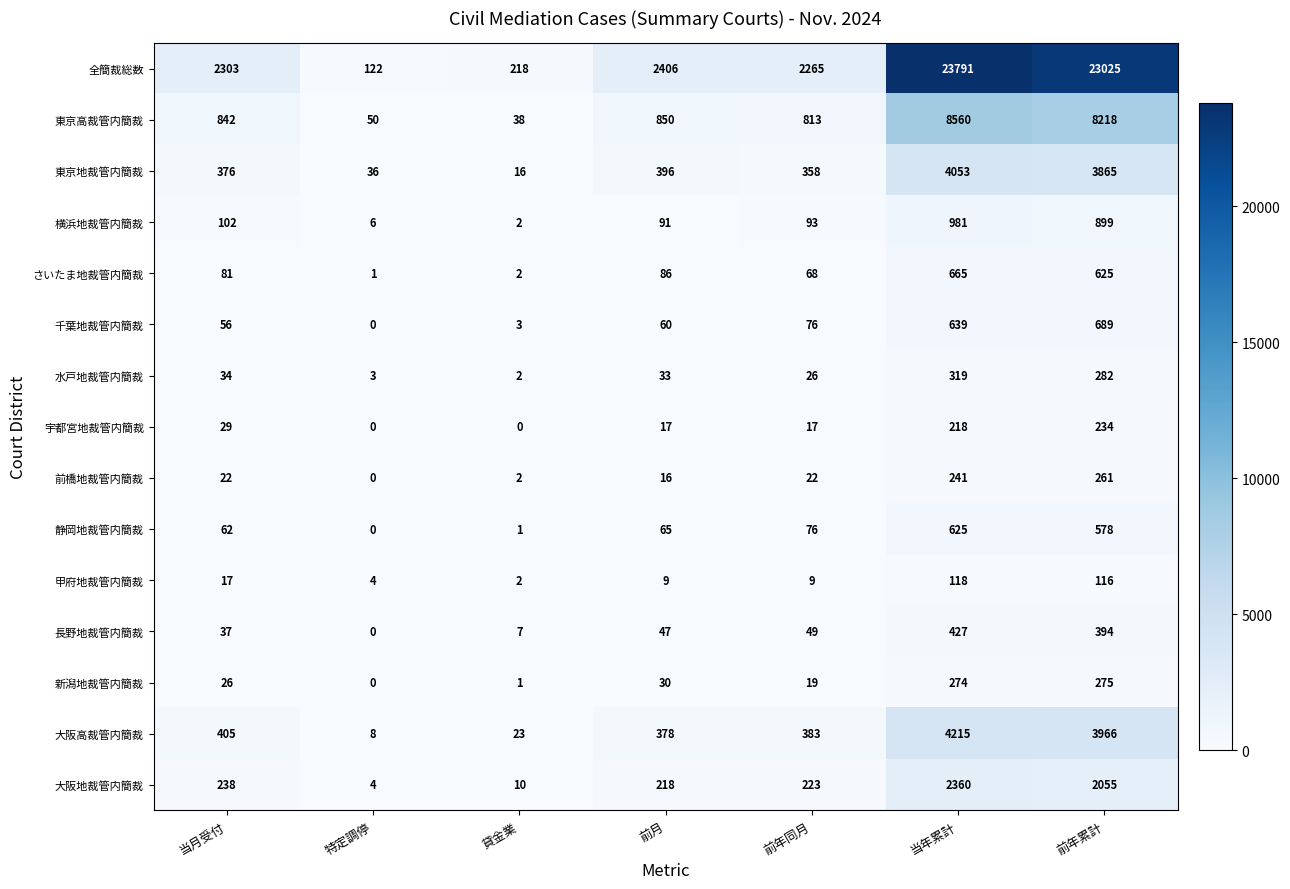

At which category is the sum across all series the highest?

当年累計